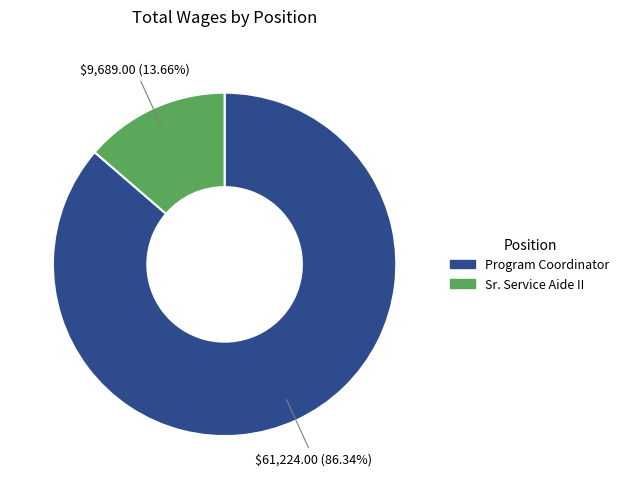

To the nearest percent, what is the average slice percentage?

50%